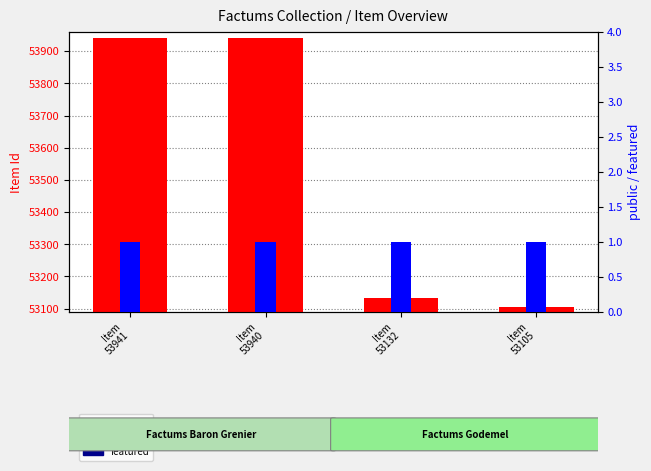

Reading left to right, extract all data points from this chart.

Item Id: 53941	53940	53132	53105
public: 1	1	1	1
featured: 0	0	0	0